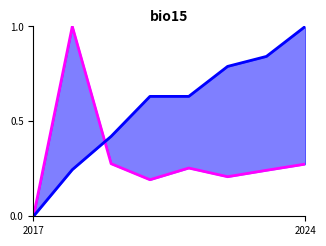

At which label is Año de finalización closest to 0?

2017